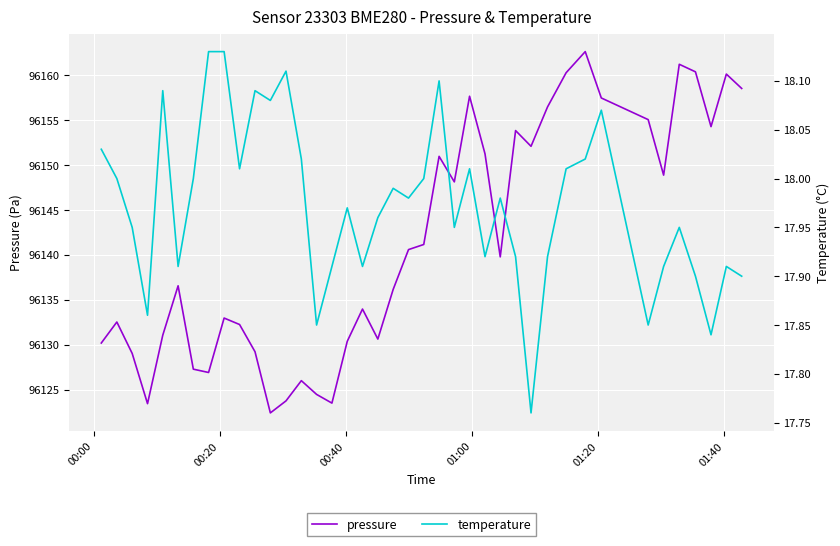

At how many categories does at least one series exceed 41692?

40